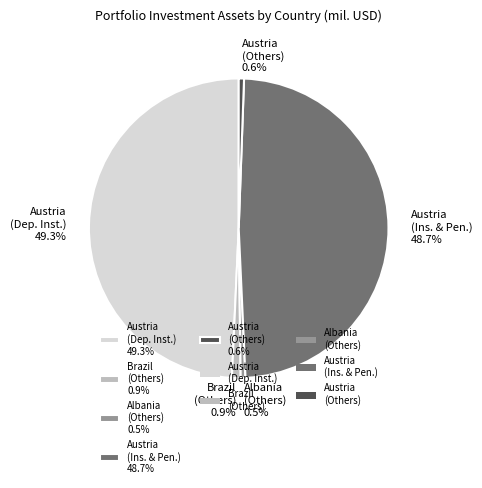

To the nearest percent, what is the difference between the largest and smallest slice percentages?

49%